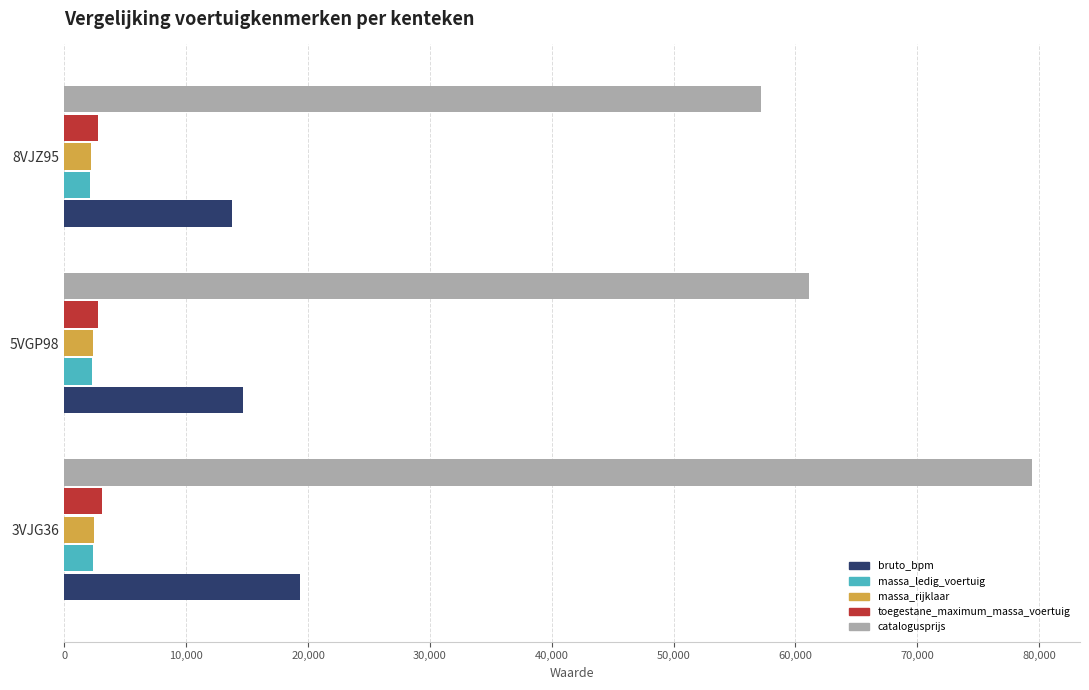

Which category has the highest value in the catalogusprijs series?

3VJG36